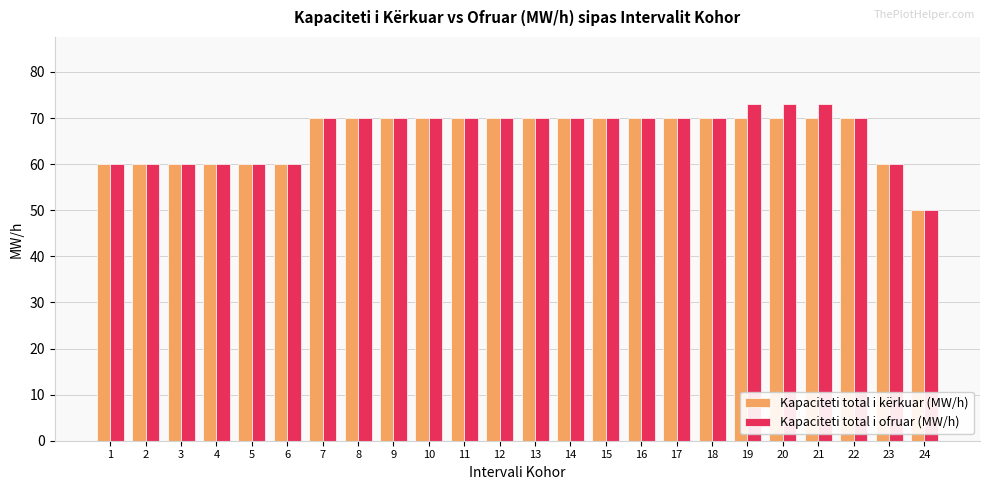

What is the value of the Kapaciteti total i ofruar (MW/h) bar at the 18th from the left?

70